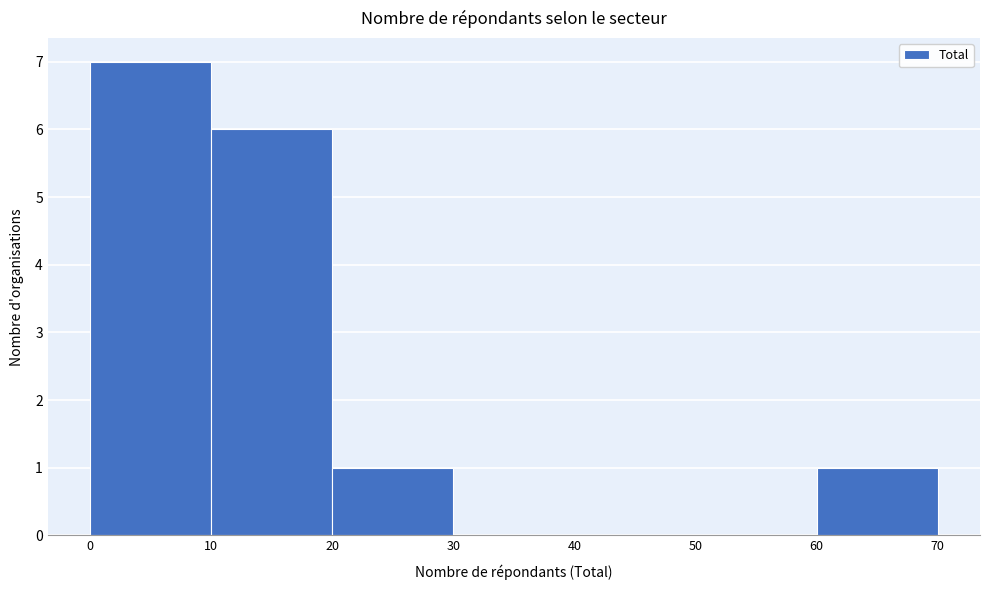

Reading left to right, list every bar in this chart as the range it spans on the x-axis followed by its height. The values are not printed on the chart, so give them approximately, as read against the axis.

0 to 10: 7
10 to 20: 6
20 to 30: 1
30 to 40: 0
40 to 50: 0
50 to 60: 0
60 to 70: 1